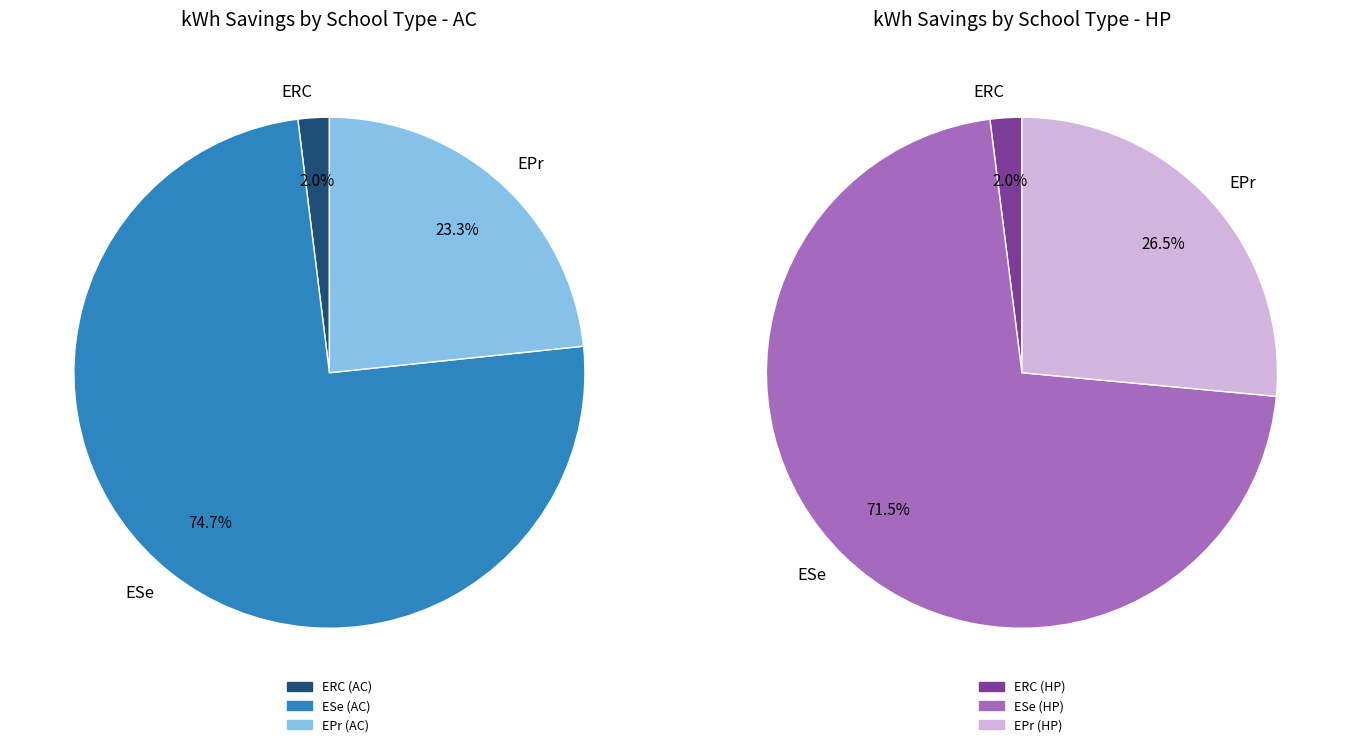

Which slice is the largest?

ESe